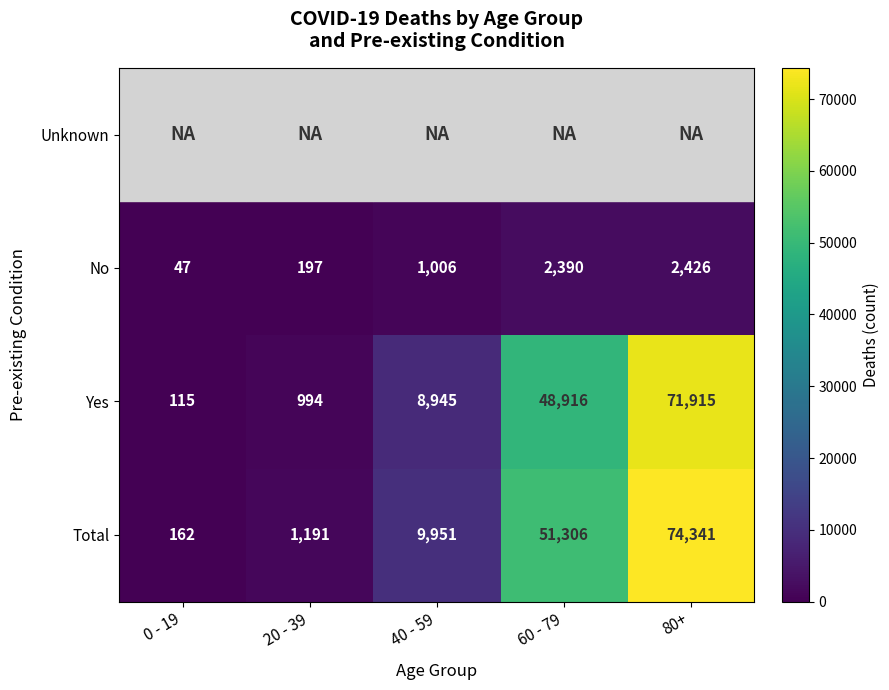

What is the highest value of the Yes series?

71915